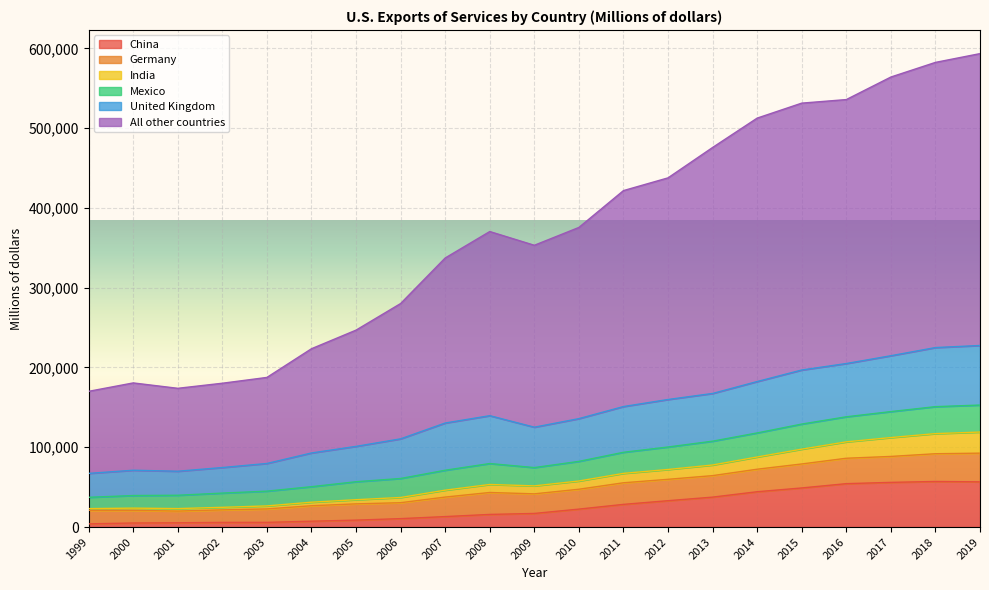

What is the smallest value displayed?

4020